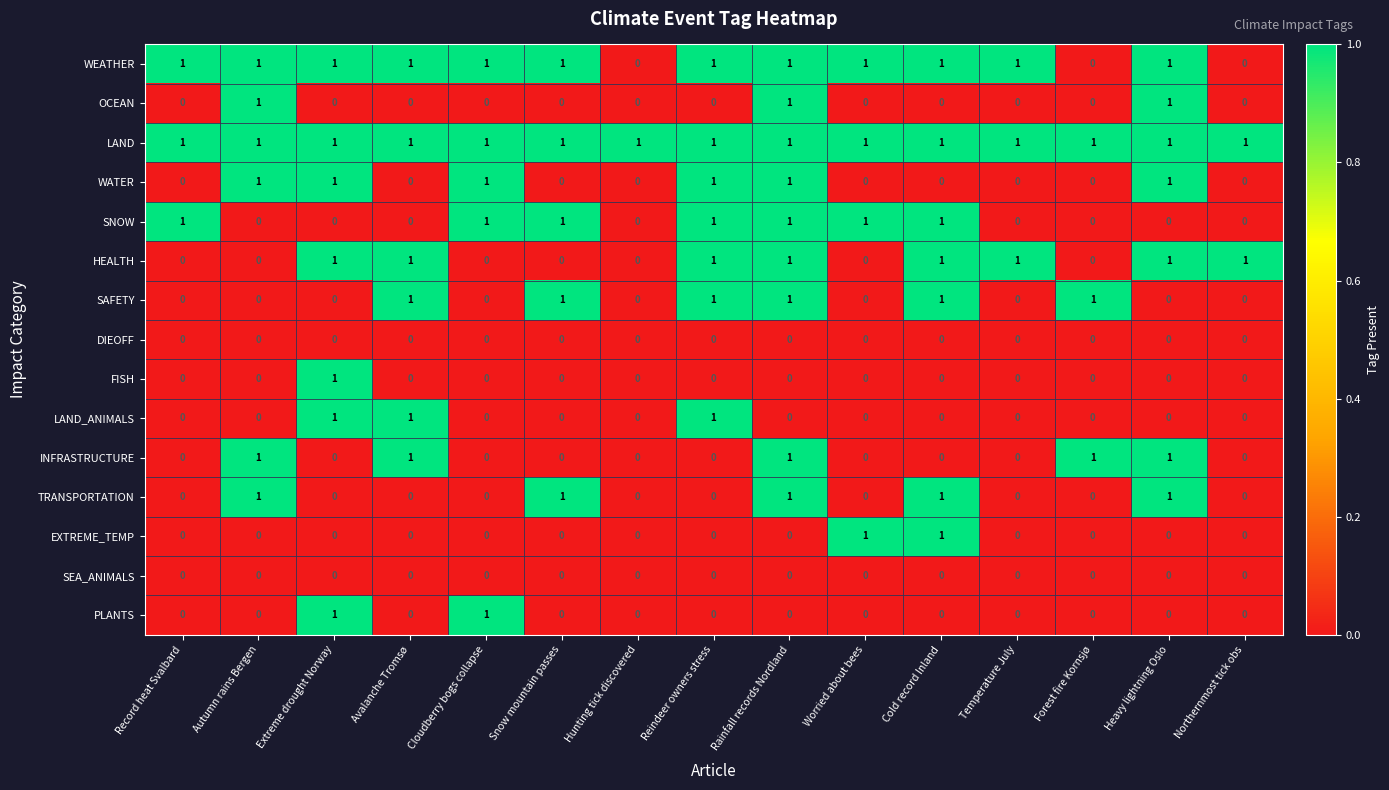

True or false: OCEAN has a value of 0 at Temperature July.

True